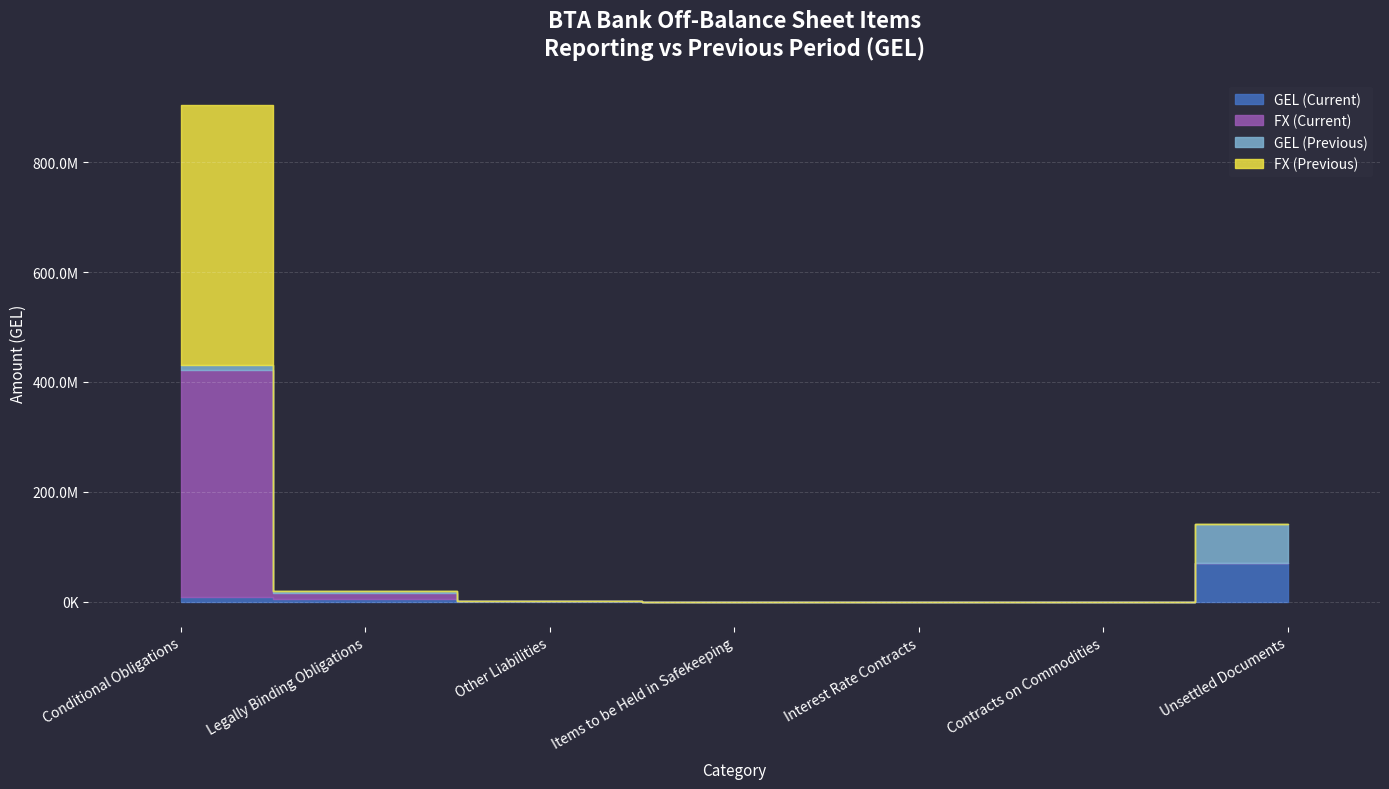

Which series has the largest range (max minus min)?

FX (Previous)